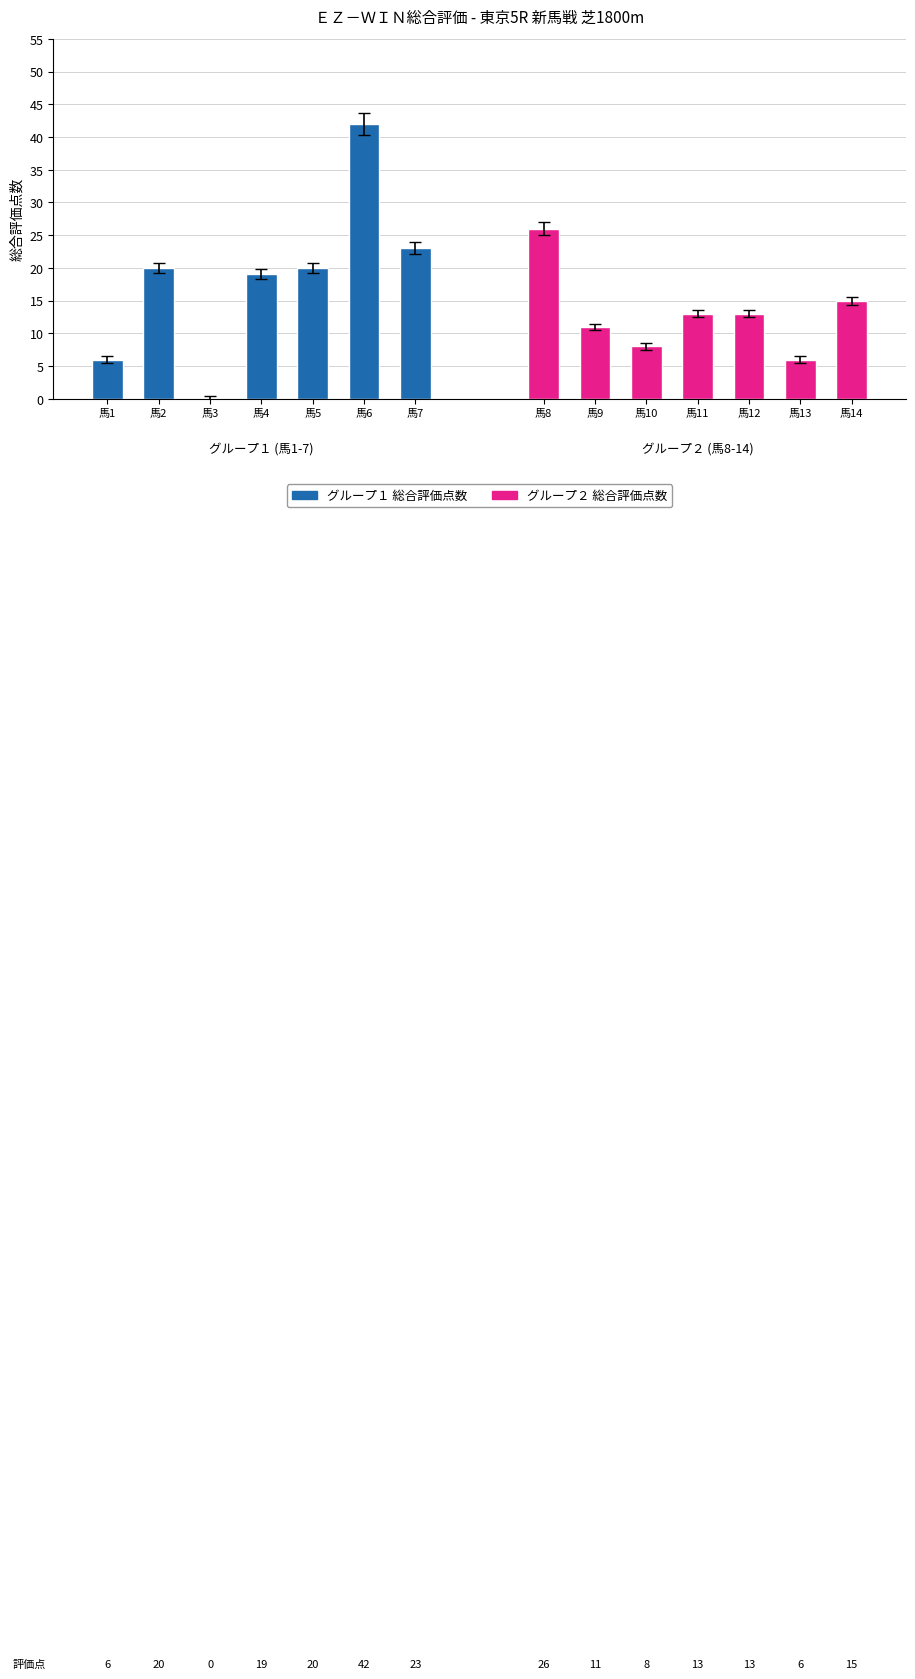

What is the sum of all values?

222